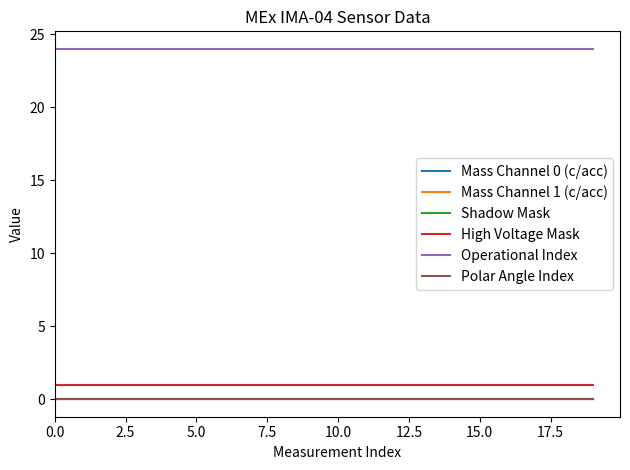

Does the chart display data point markers on the line(s)?

No